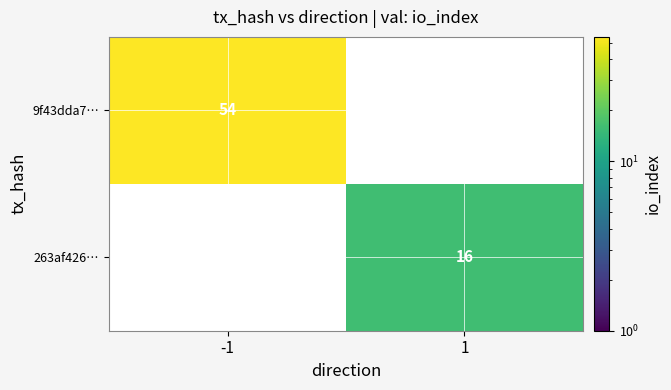

Which label corresponds to the smallest value in the chart?

1